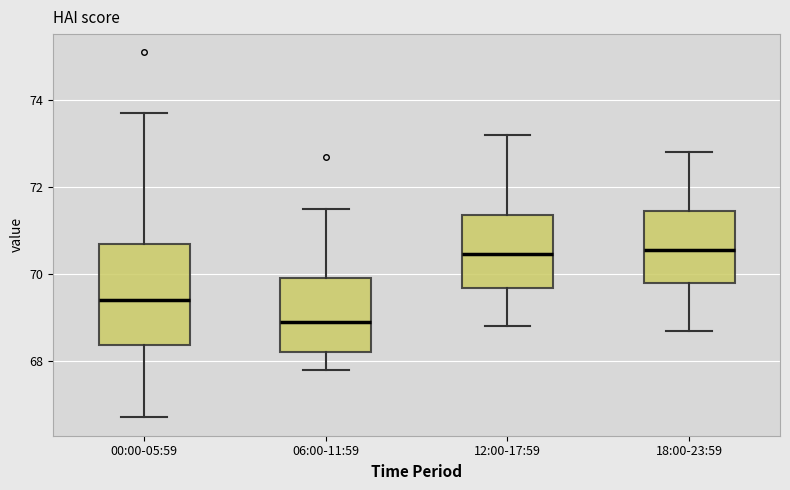

Where does the upper whisker of the box for 12:00-17:59 end on the y-axis? The values are not printed on the chart, so give them approximately, as read against the axis.

73.2